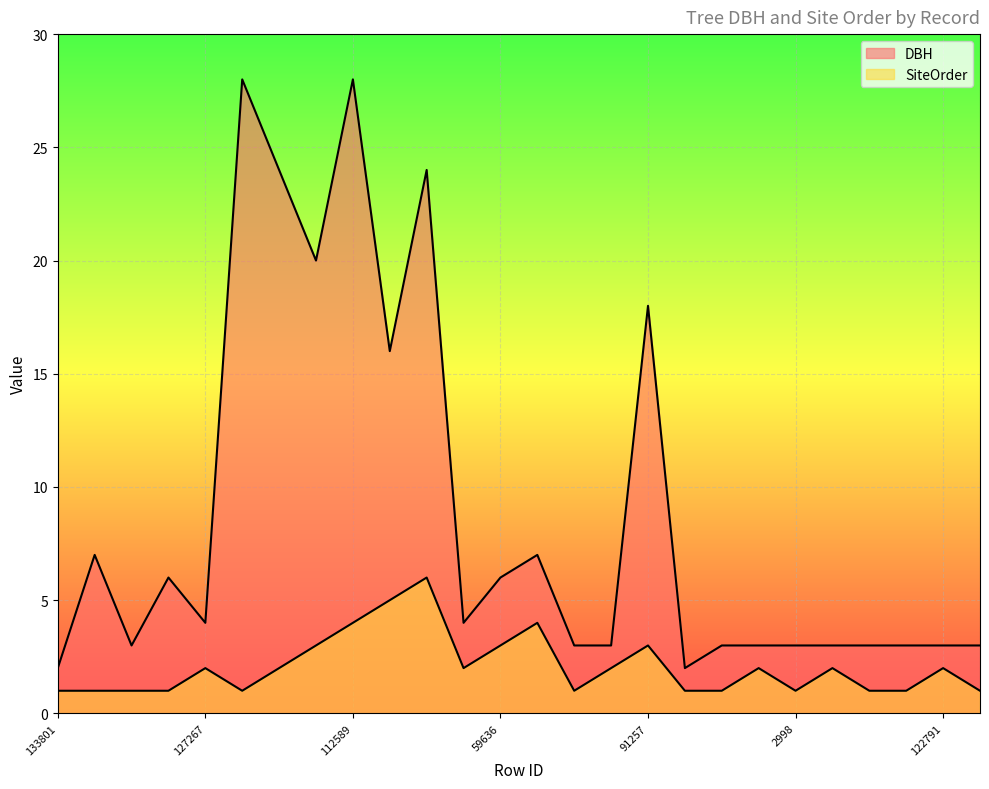

Which series has the largest total across all categories?

DBH